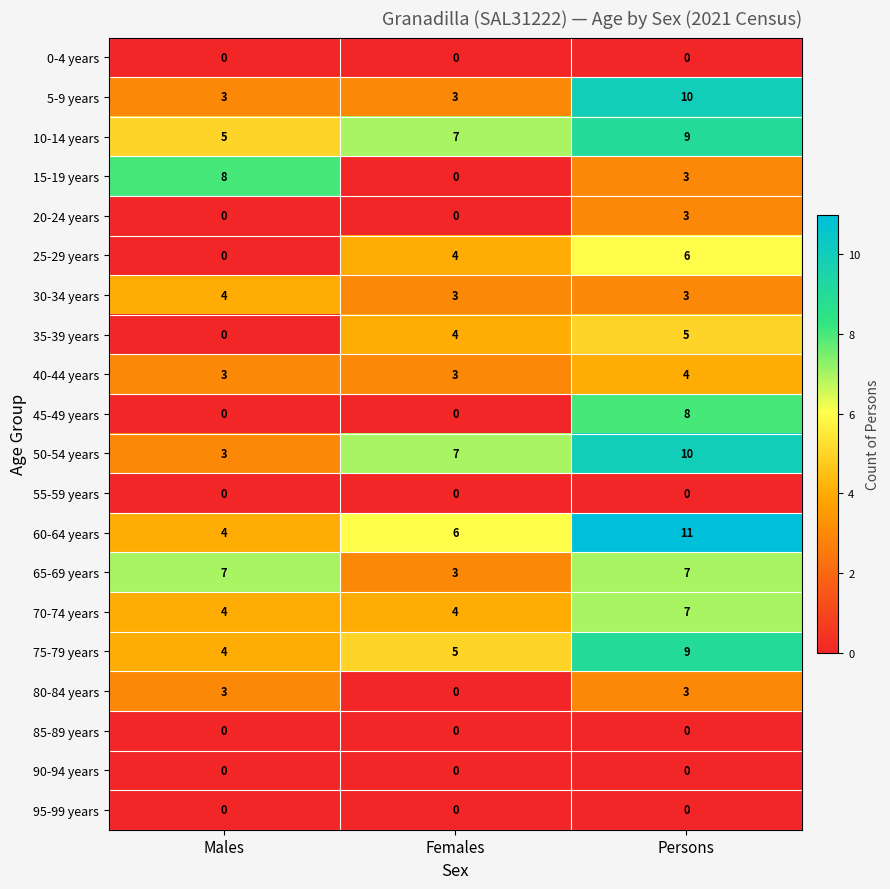

Which category has the lowest value in the 80-84 years series?

Females